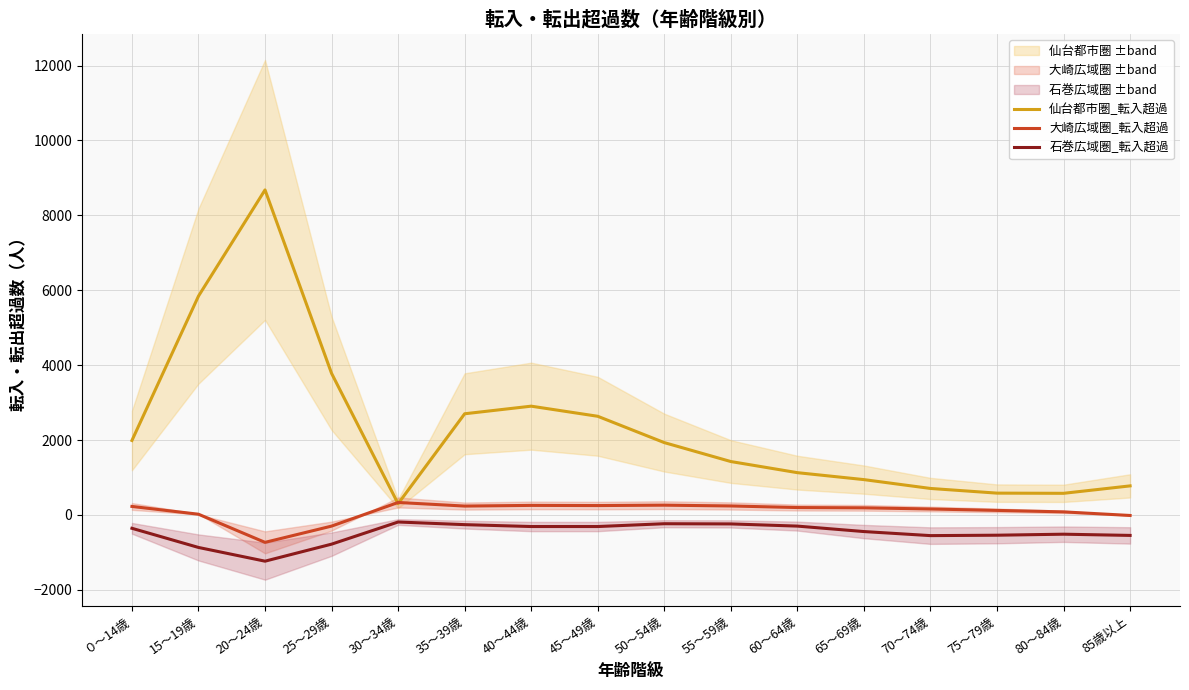

What is the value of the 大崎広域圏_転入超過 point at the 10th from the left?

239.0